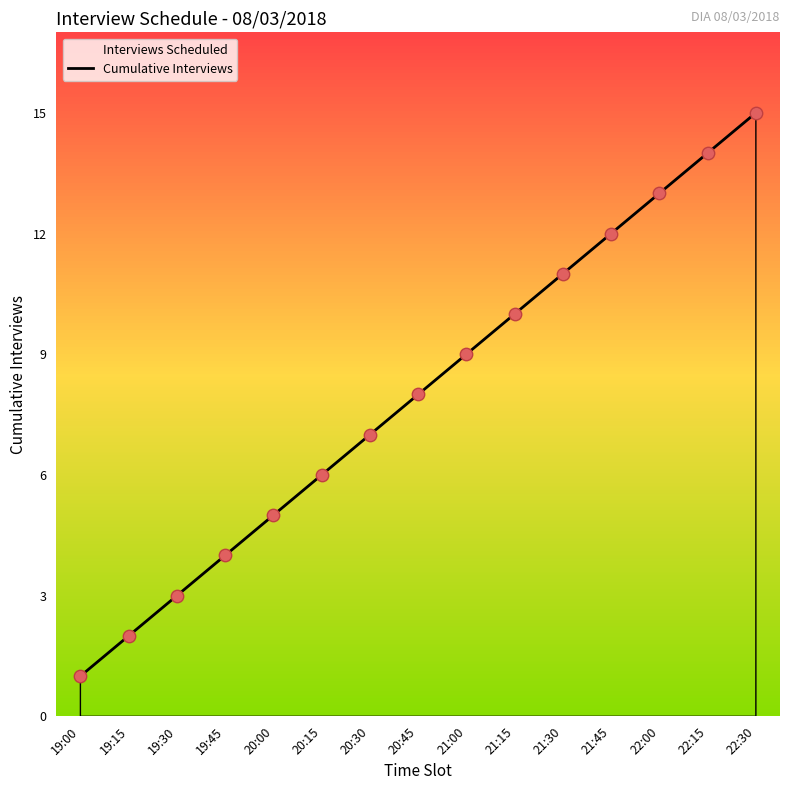

Between 20:00 and 20:45, which is larger?

20:45